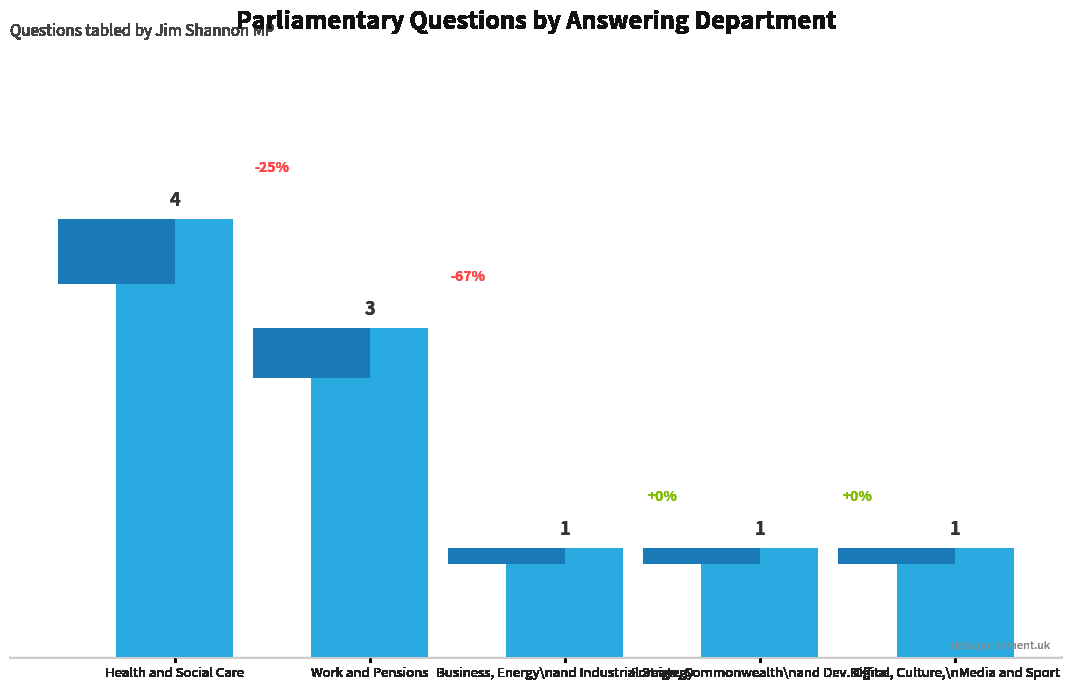

Rank the categories by value from lowest to highest.

Business, Energy\nand Industrial Strategy, Foreign, Commonwealth\nand Dev. Office, Digital, Culture,\nMedia and Sport, Work and Pensions, Health and Social Care